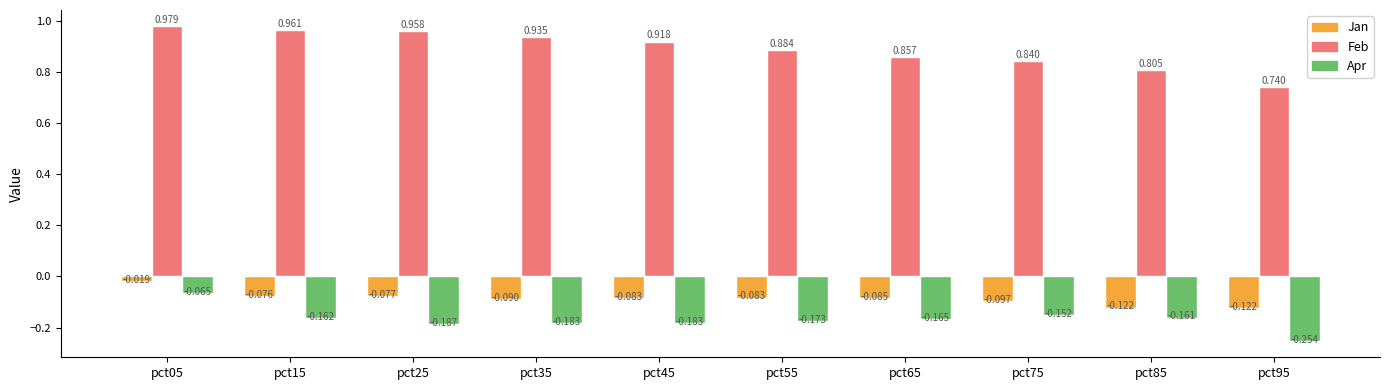

Between pct65 and pct95, which series saw the biggest shift?

Feb